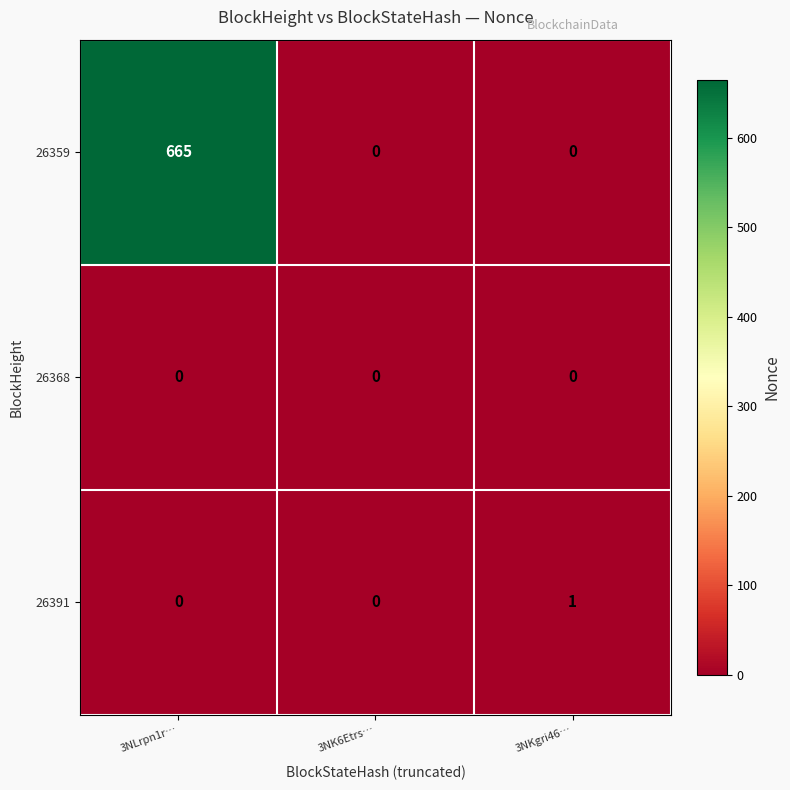

How many values in the 26359 series exceed 0?

1